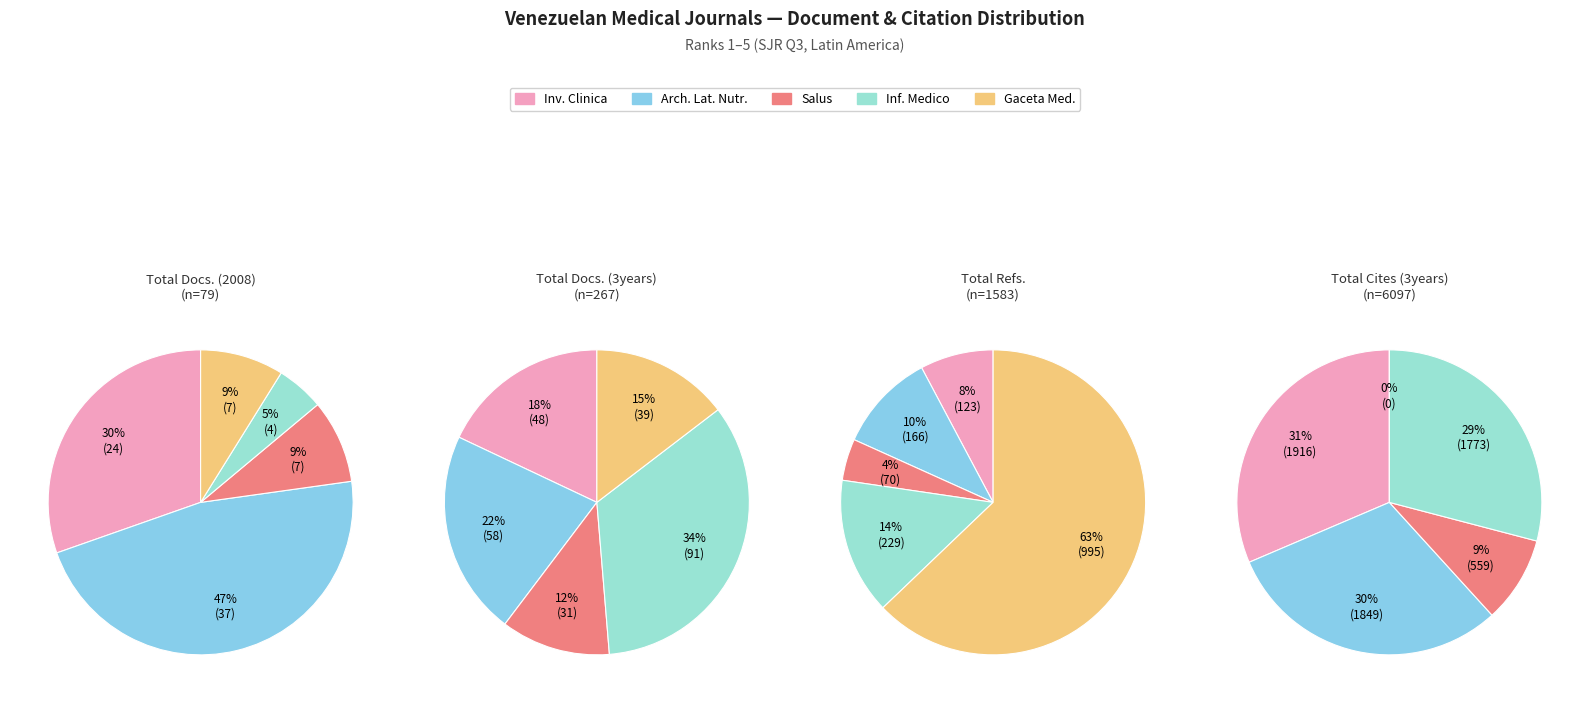

What is the smallest slice in the pie chart?

Gaceta Medica de Caracas